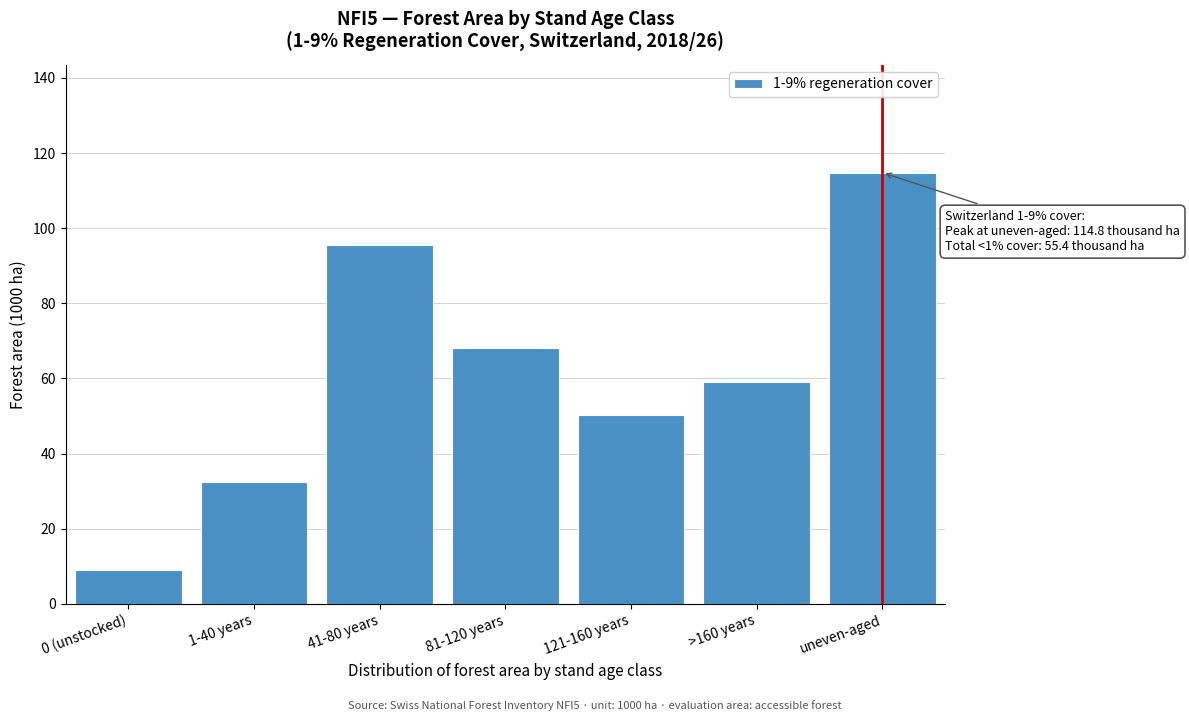

Reading left to right, list all the values displayed in this chart.

0 (unstocked)=8.9	1-40 years=32.4	41-80 years=95.6	81-120 years=68.0	121-160 years=50.3	>160 years=59.1	uneven-aged=114.8